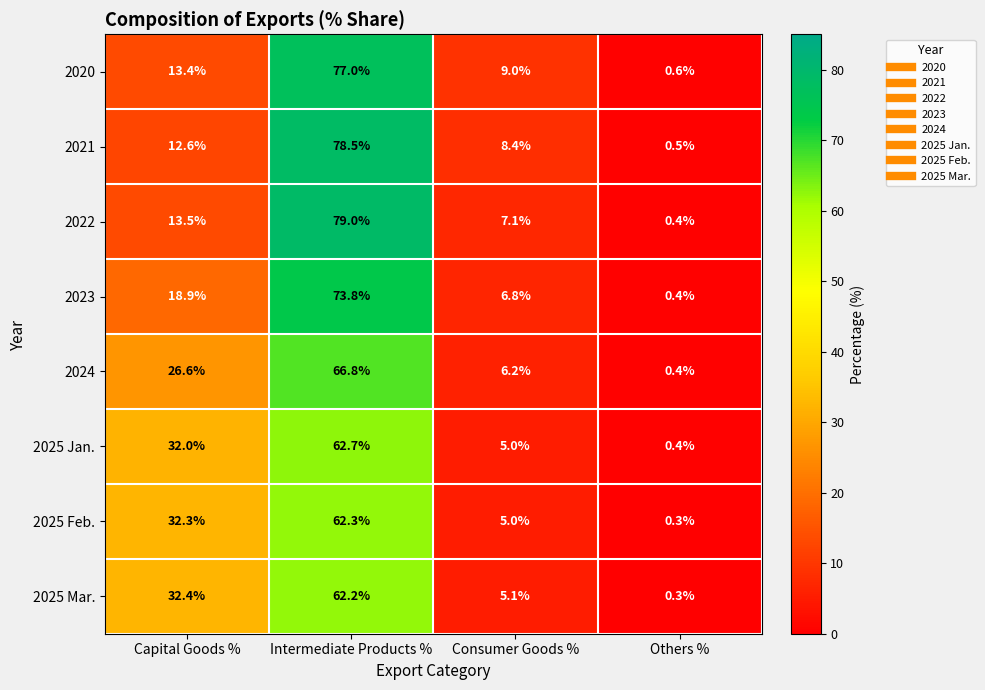

What is the approximate value of 2025 Mar. at Intermediate Products %?

62.2